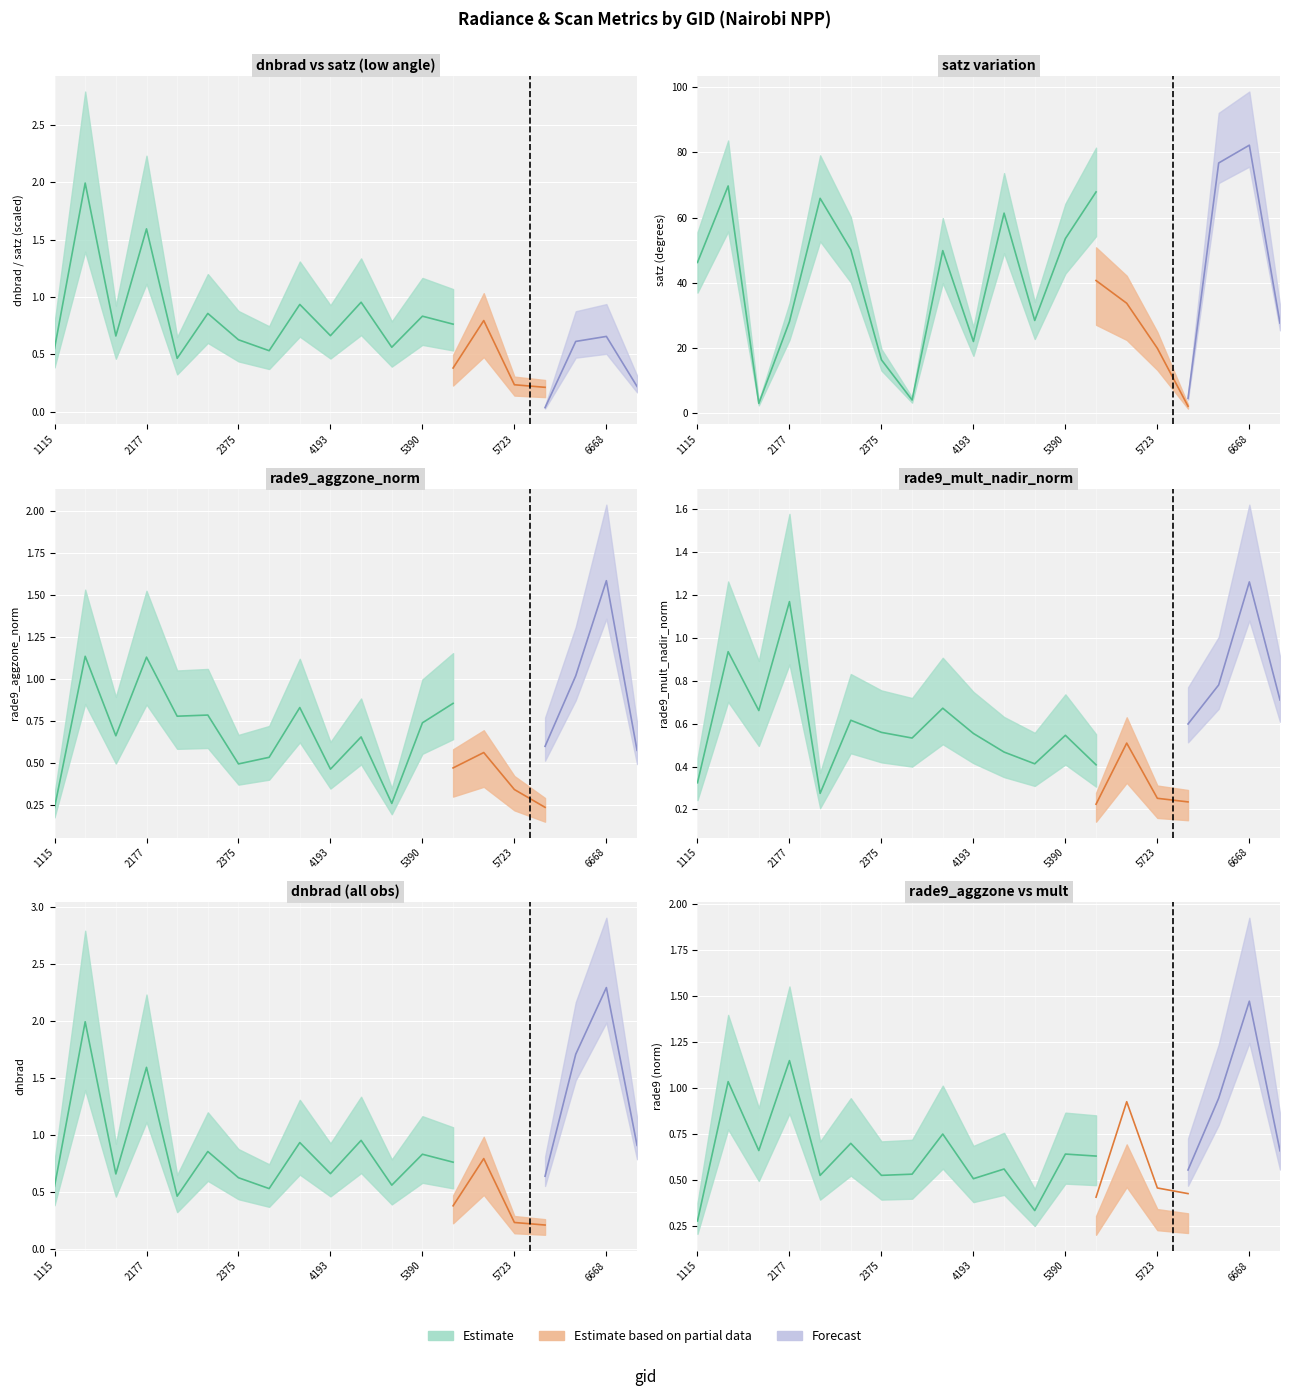

True or false: dnbrad and satz intersect in this chart.

False